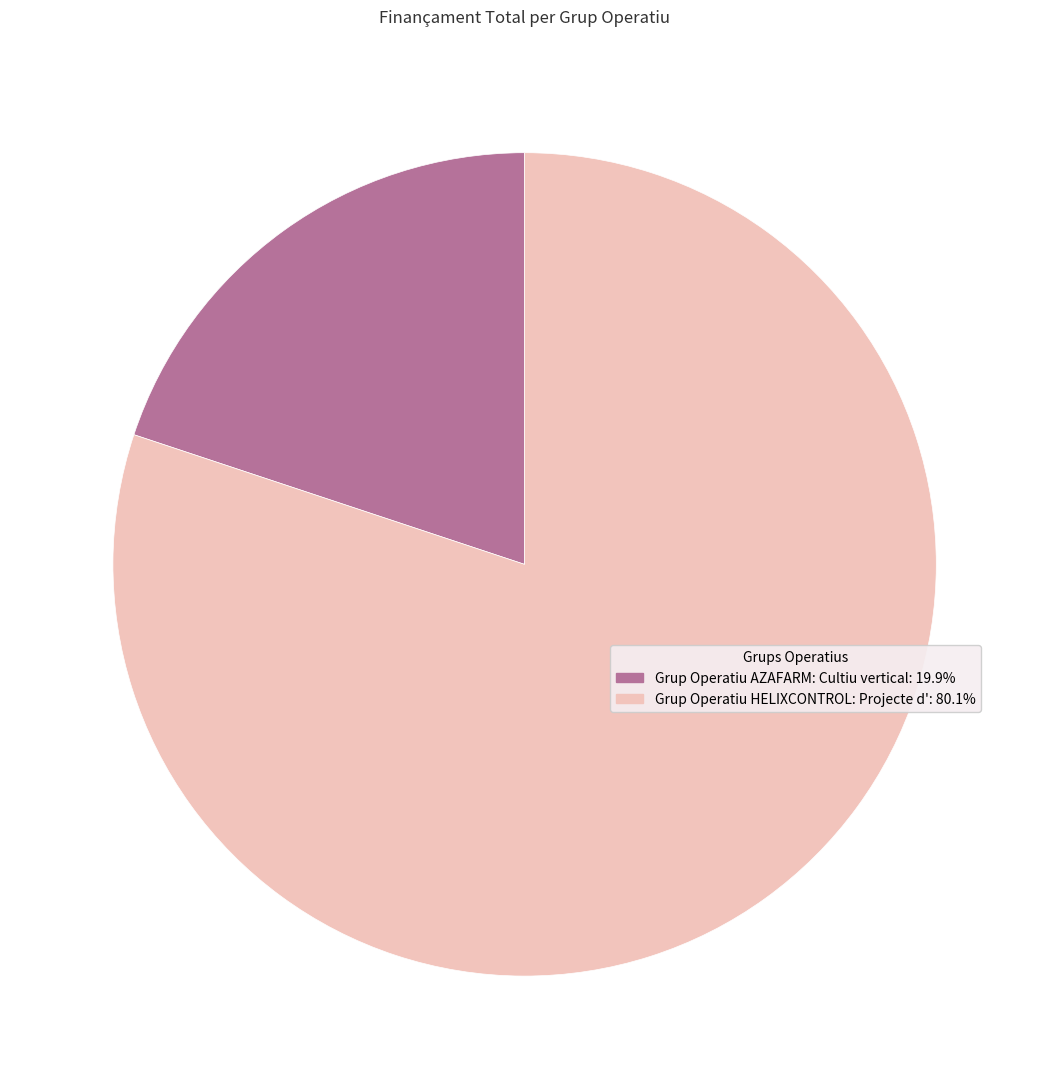

Rank the categories by value from highest to lowest.

Grup Operatiu HELIXCONTROL: Projecte d', Grup Operatiu AZAFARM: Cultiu vertical